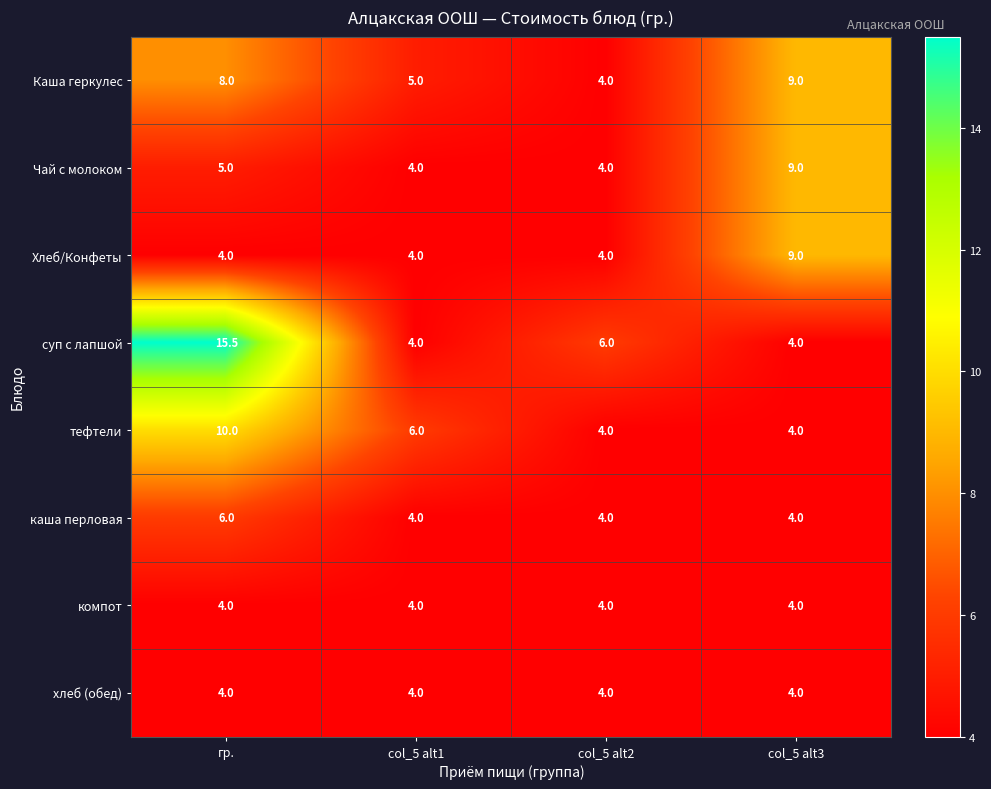

What is the total value across all series at гр.?

56.5